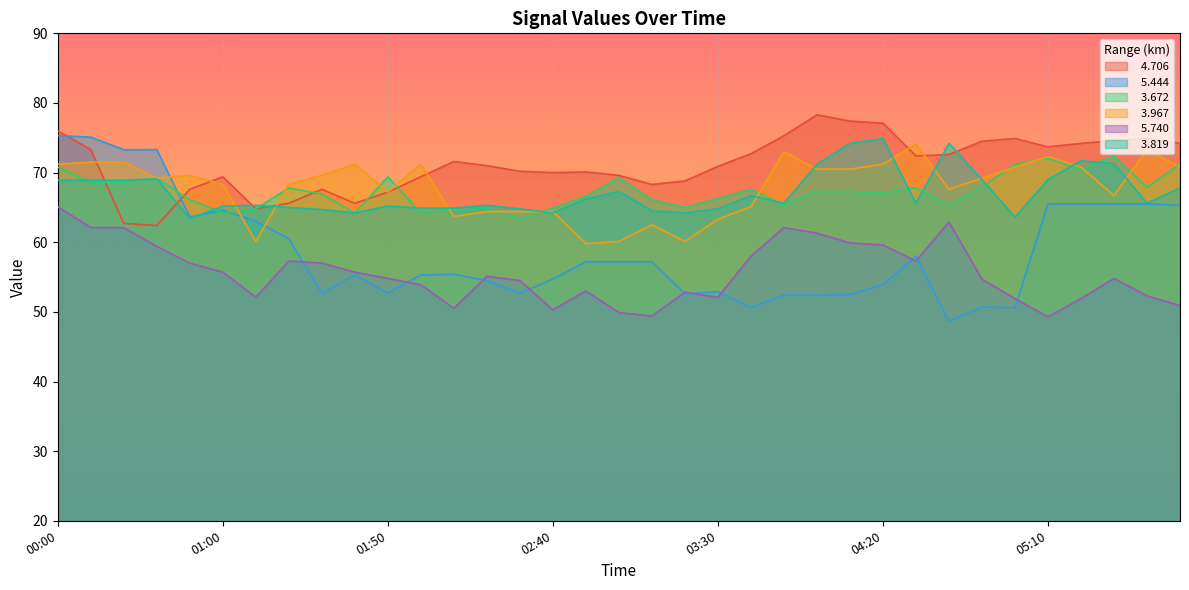

Which series has the widest spread of values?

  5.444